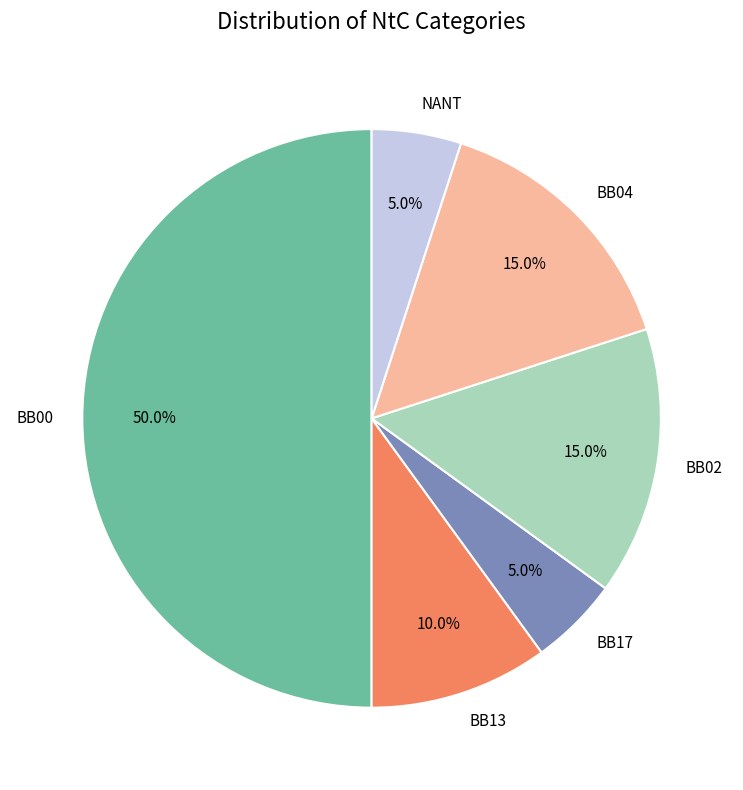

To the nearest percent, what is the average slice percentage?

17%